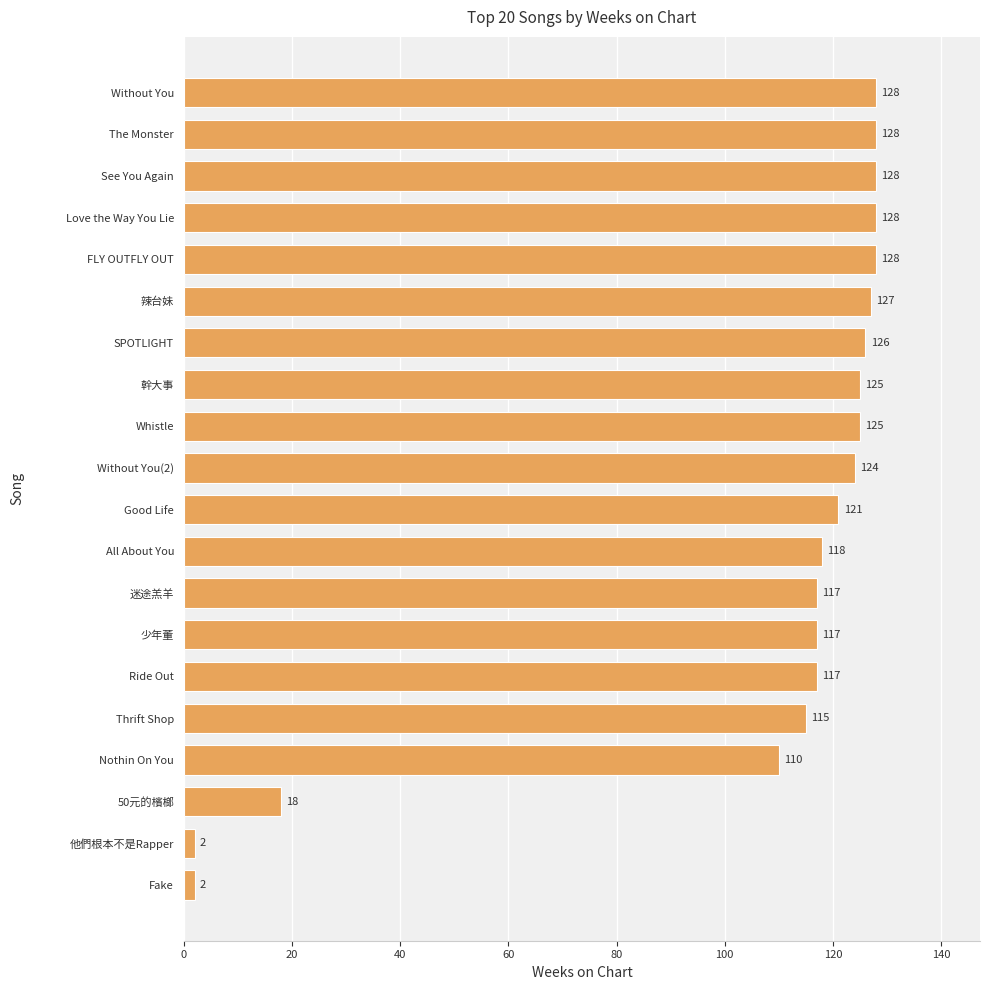

Does the chart contain stacked bars?

No